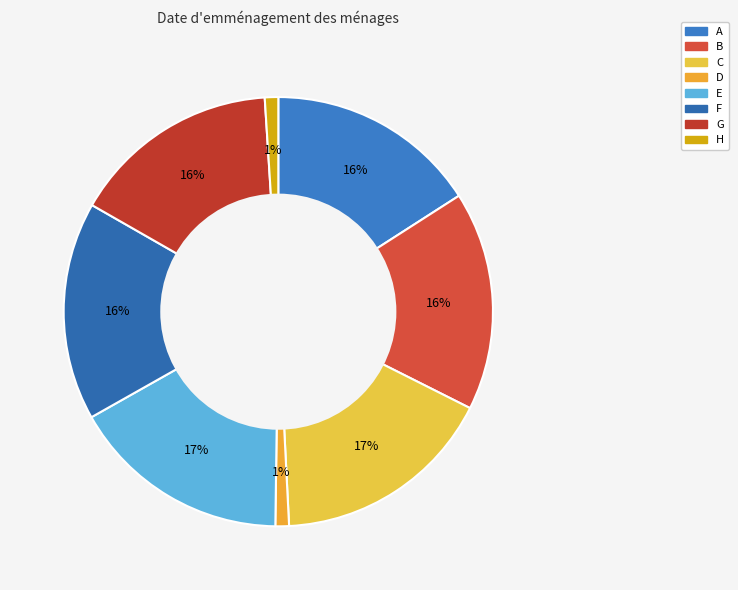

Between H and A, which is larger?

A